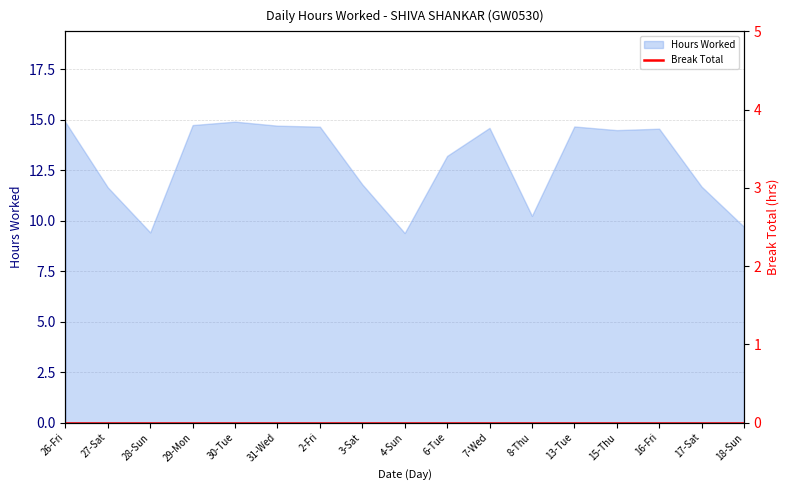

What is the label of the 1st point from the left?

26-Fri